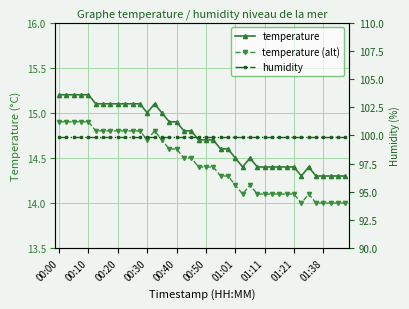

What is the difference between the temperature values at 01:21 and 15?

0.2